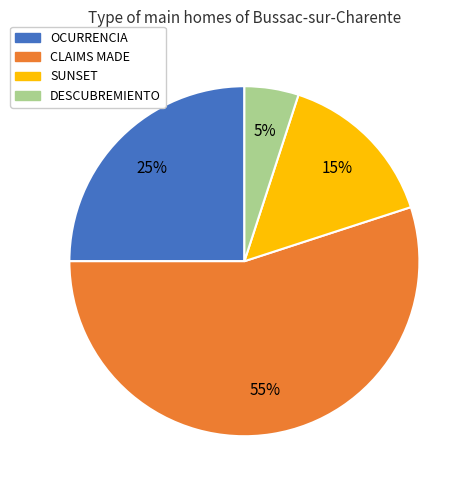

What is the largest slice in the pie chart?

CLAIMS MADE